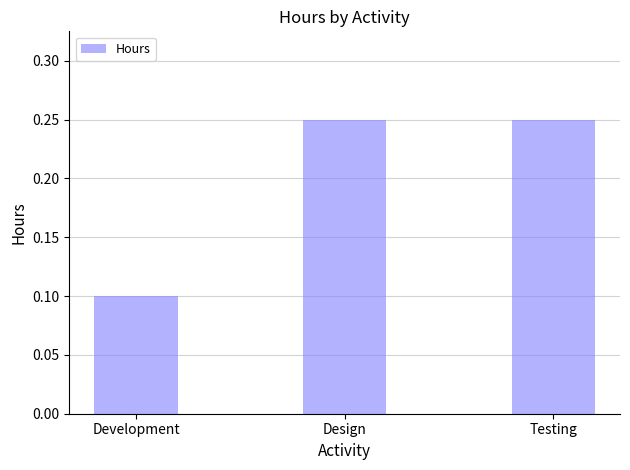

How many values are between 0 and 1?

3